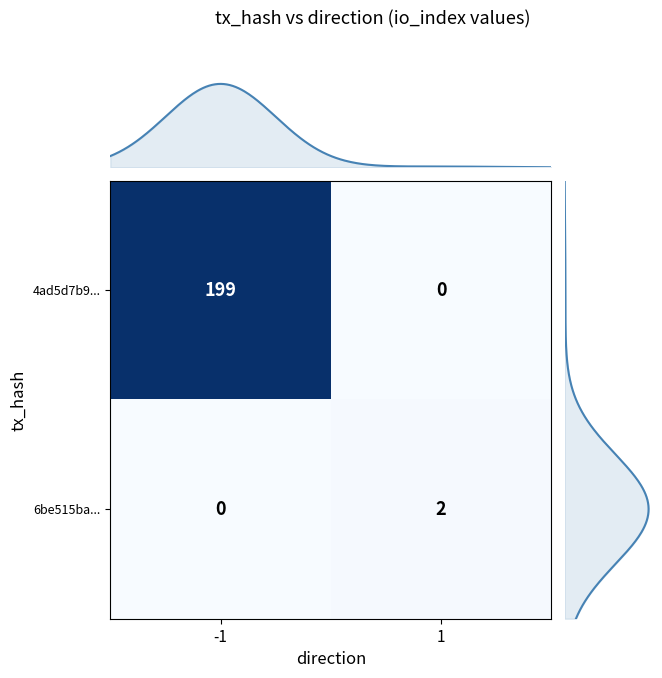

Reading left to right, transcribe all the data shown in this chart.

4ad5d7b9...: -1=199	1=0
6be515ba...: -1=0	1=2